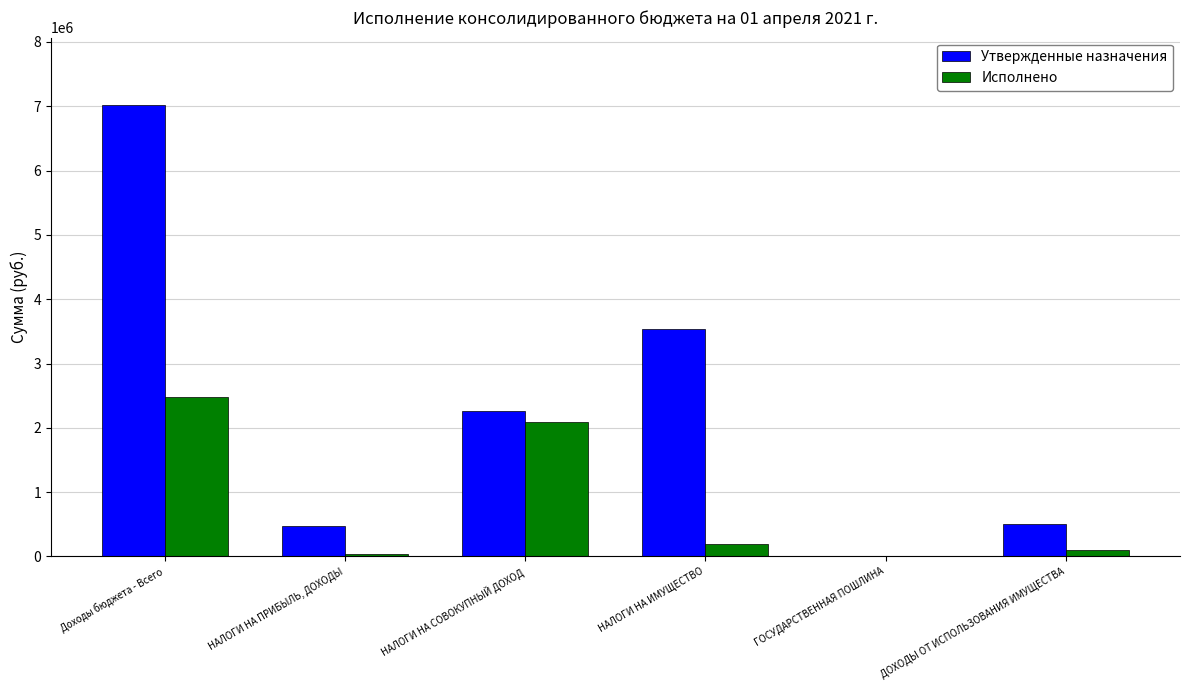

Where is Исполнено nearest to the value 1237428?

НАЛОГИ НА СОВОКУПНЫЙ ДОХОД